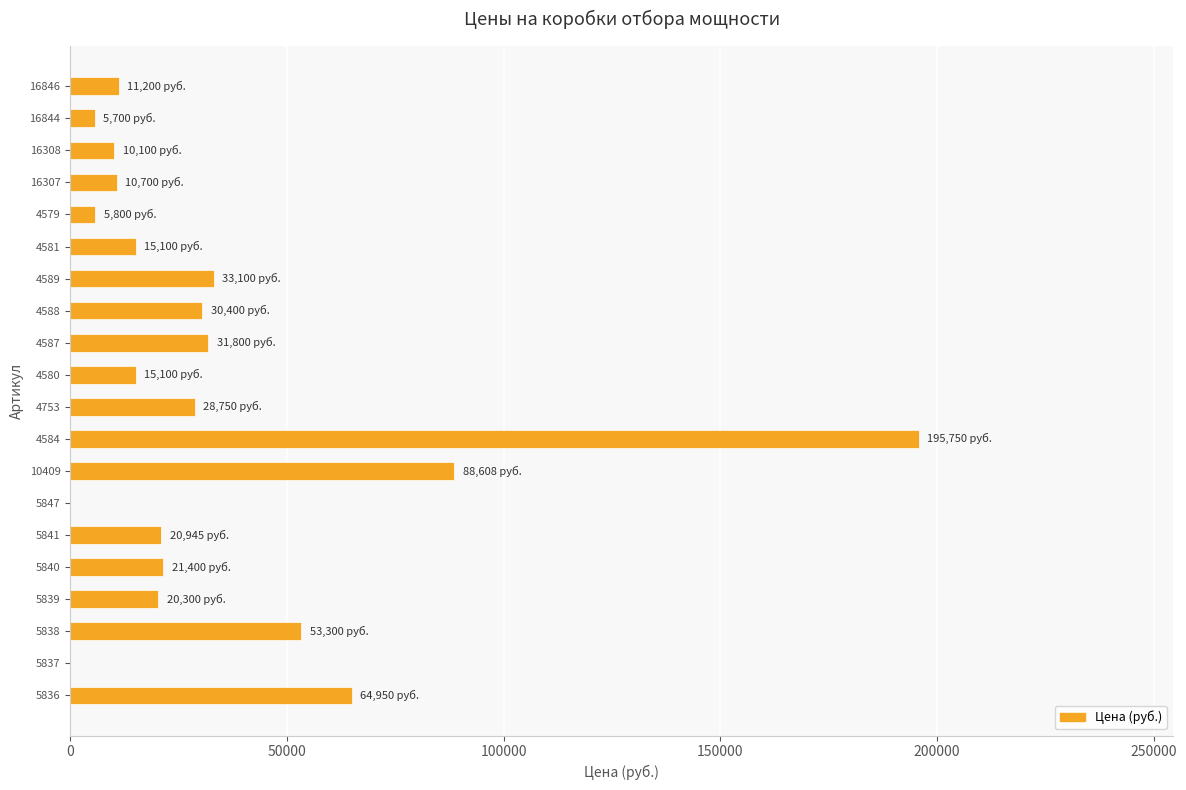

What is the greatest value displayed?

195750